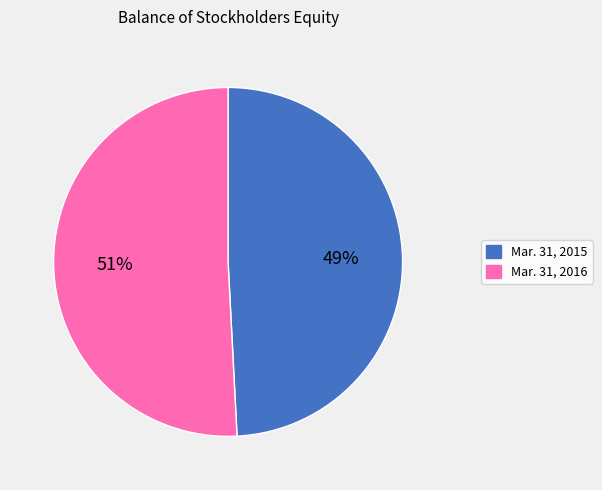

The Mar. 31, 2015 slice represents 35% of the pie. True or false?

False